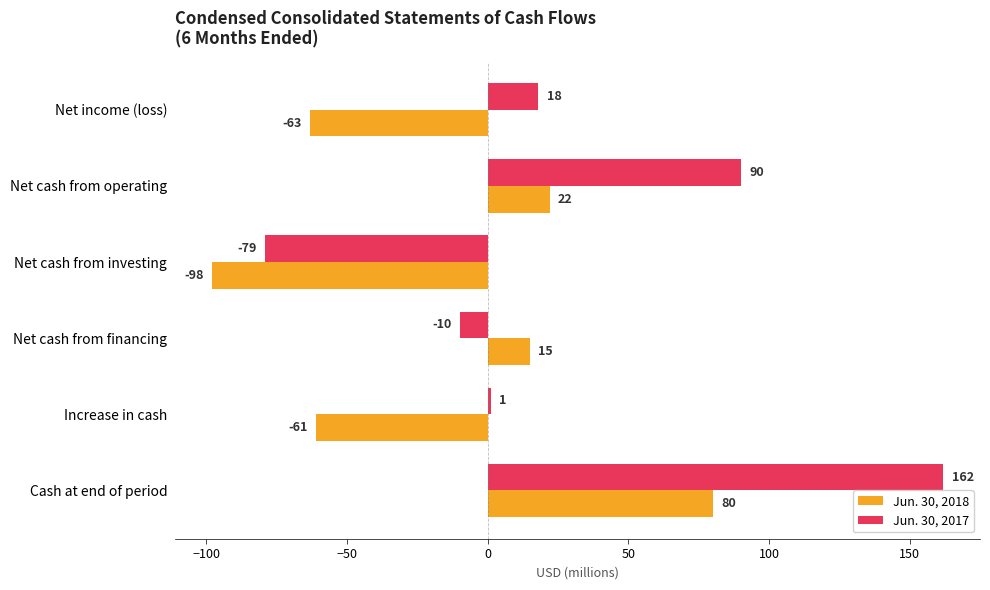

What is the highest value of the Jun. 30, 2017 series?

162